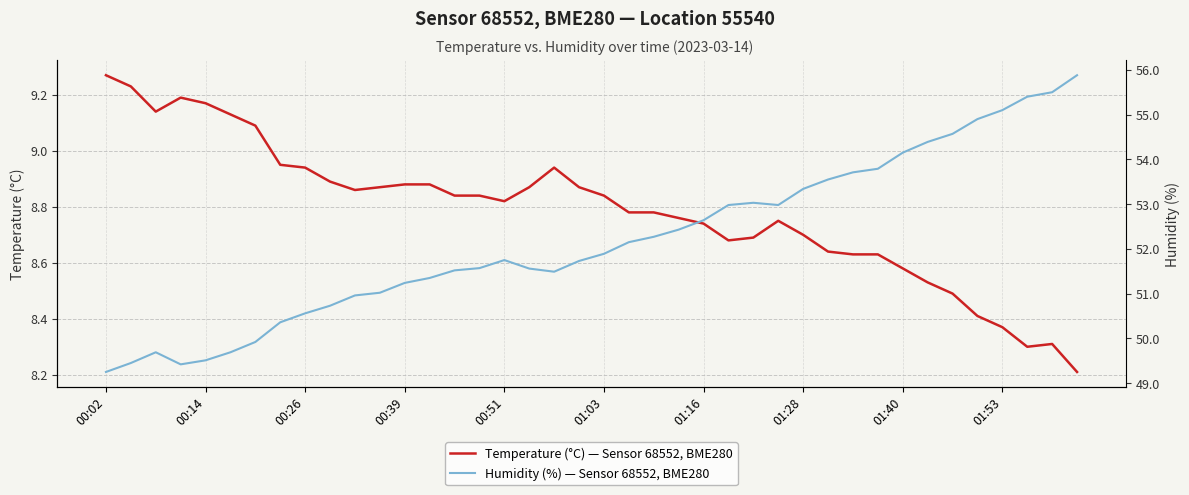

The value of Temperature (°C) — Sensor 68552, BME280 at 35 is 4.5. True or false?

False